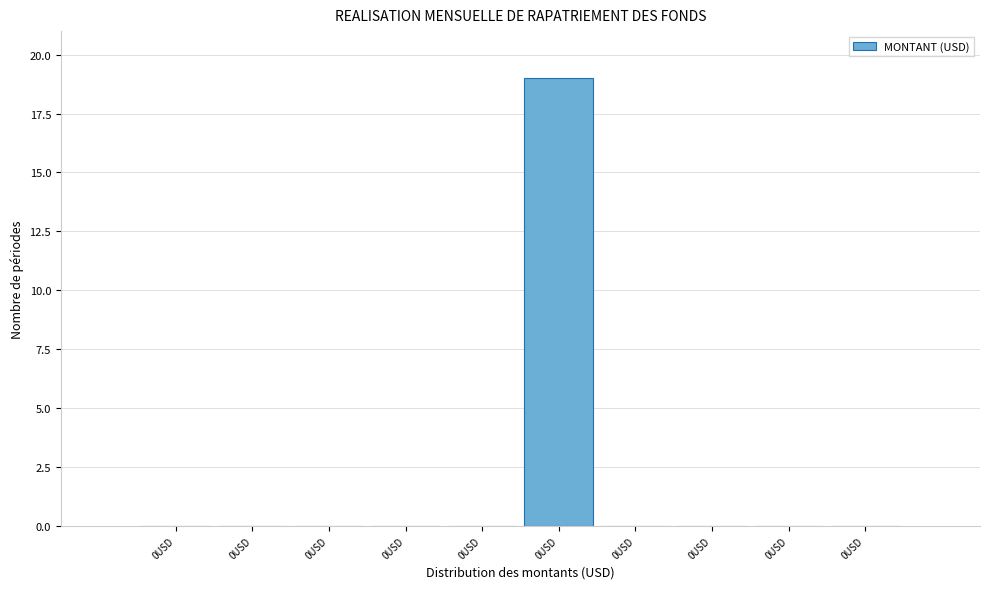

How many categories are shown in the chart?

10